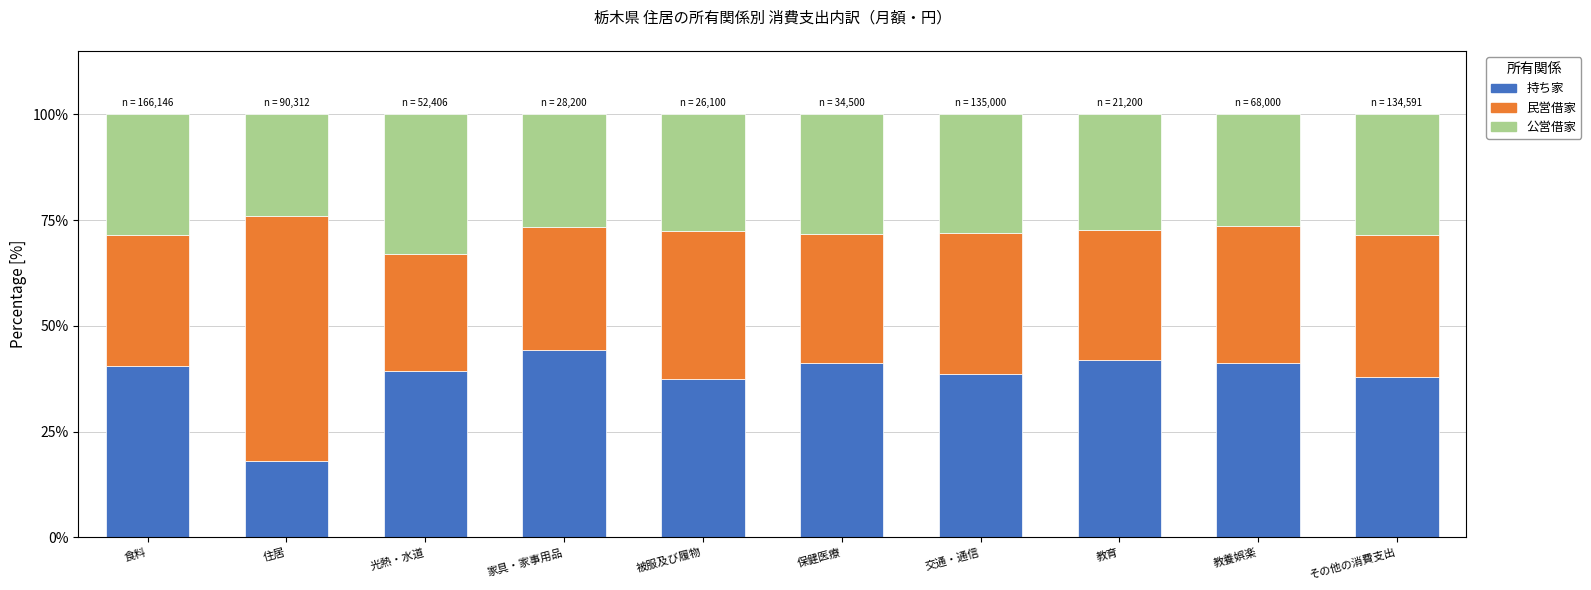

What is the total value across all series at 教養娯楽?

100.0